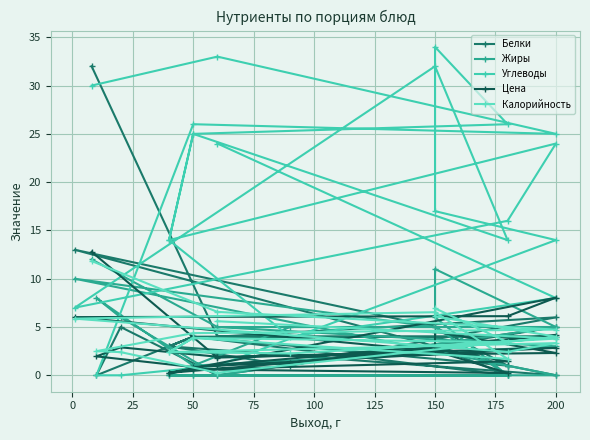

True or false: Жиры has a value of -3.7 at 17.

False